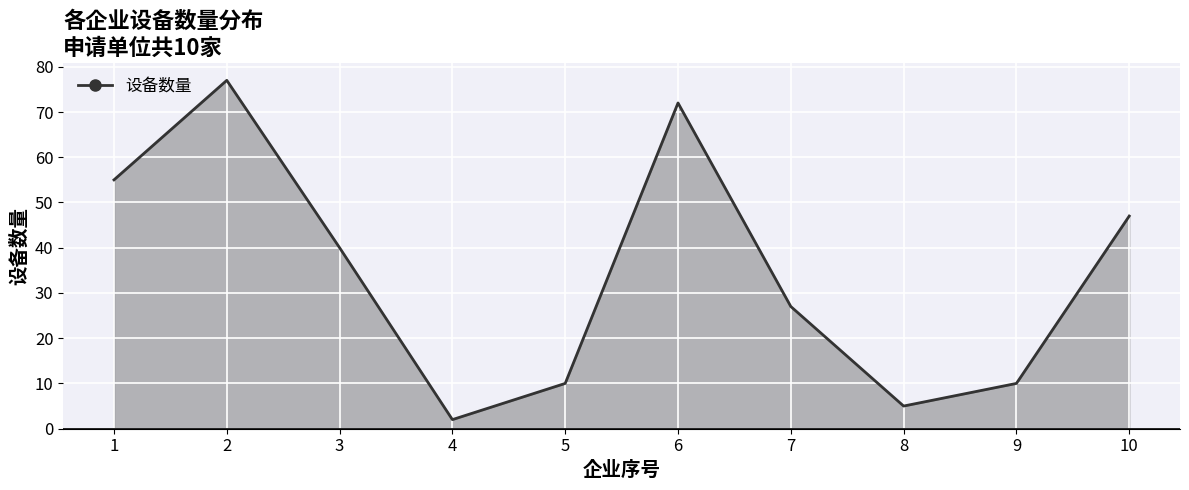

Reading left to right, transcribe all the data shown in this chart.

55	77	40	2	10	72	27	5	10	47